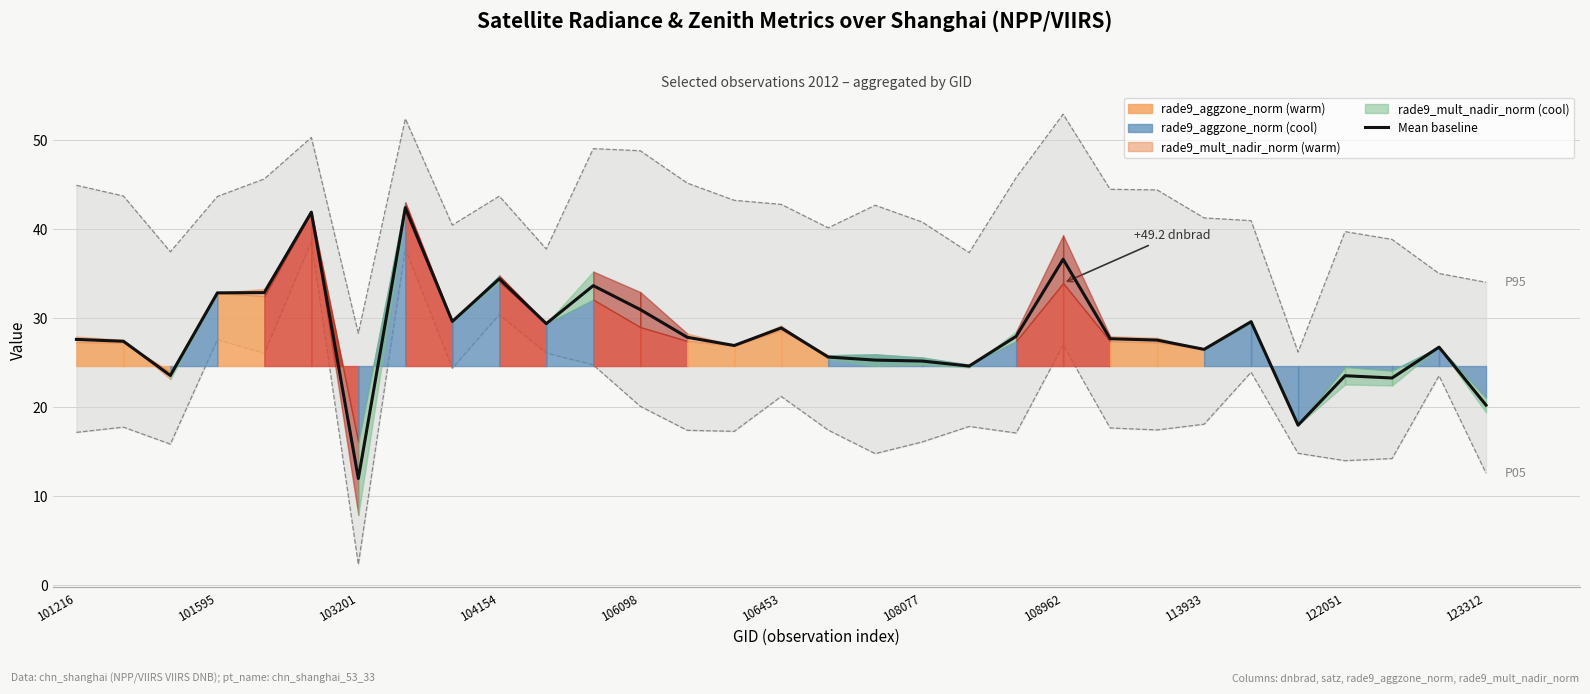

Is it true that the value at 14 is 26.9?

True